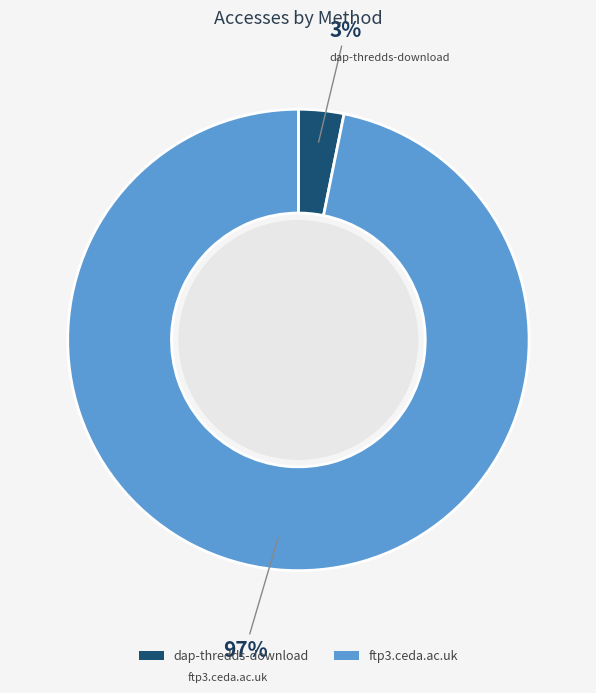

Combined, do ftp3.ceda.ac.uk and dap-thredds-download account for over 50%?

Yes